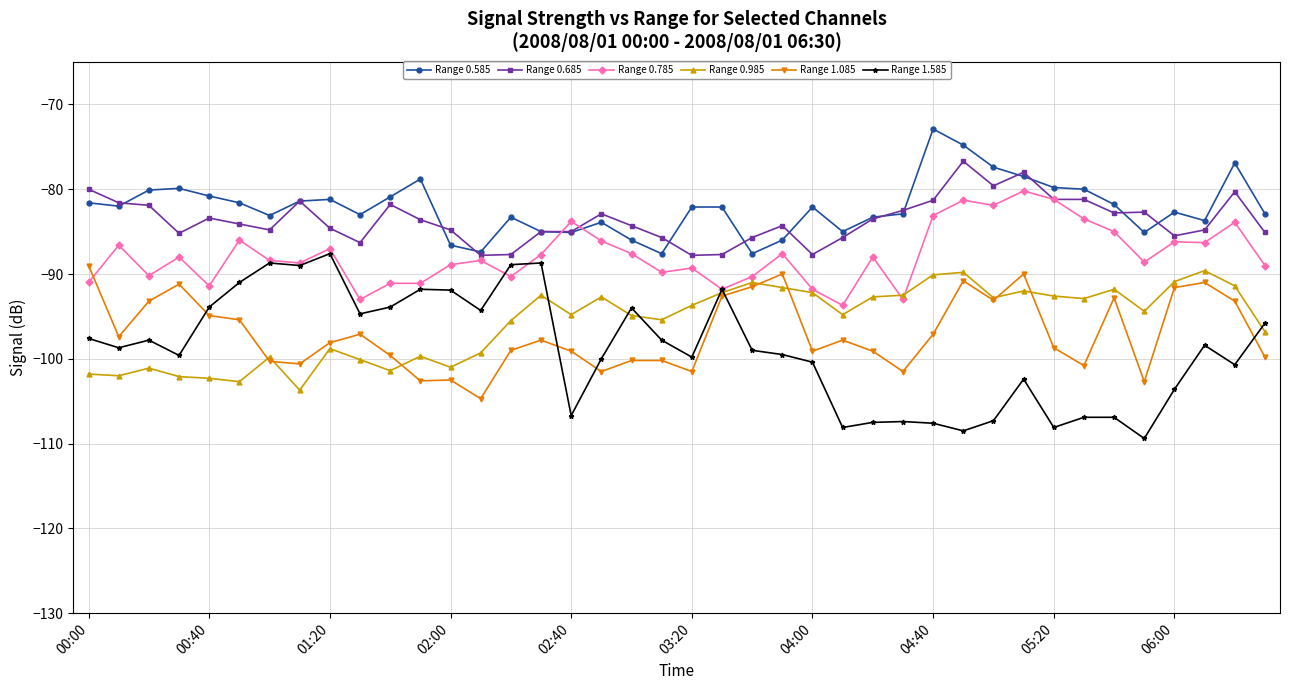

Which series has the largest range (max minus min)?

Range 1.585